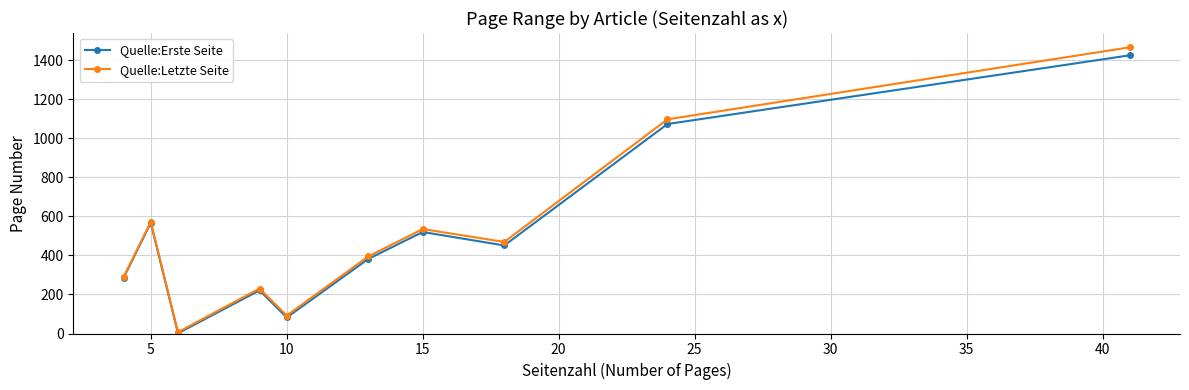

True or false: Quelle:Erste Seite has more than 0 interior local peaks.

True